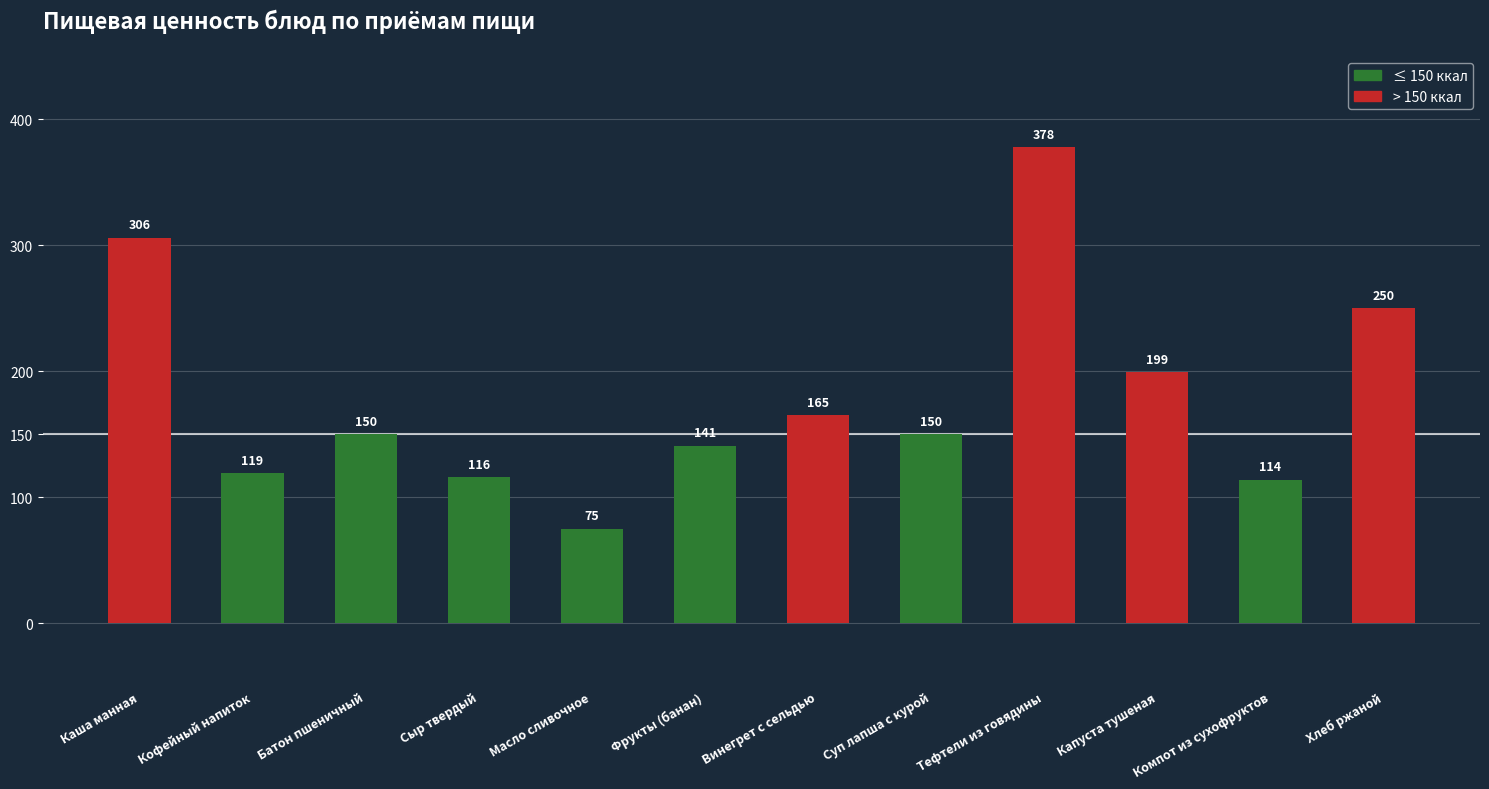

What is the difference between the maximum and minimum values?

303